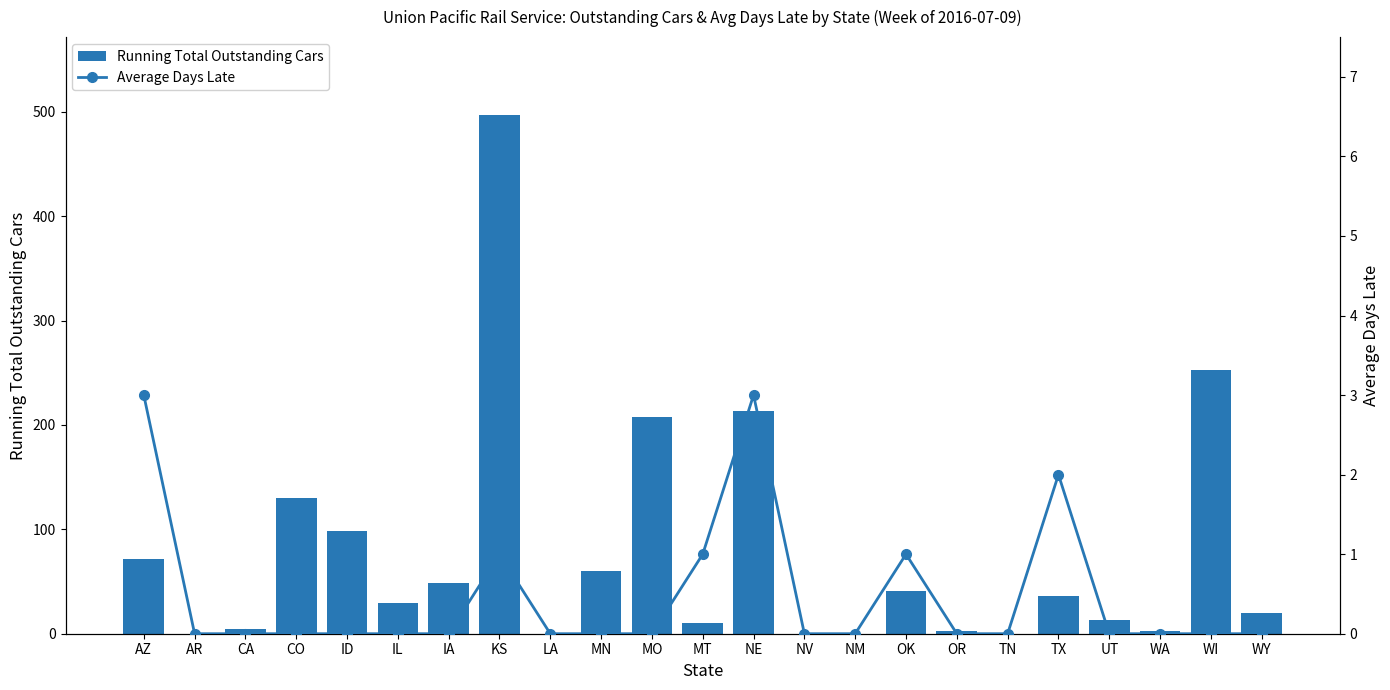

The Running Total Outstanding Cars series shows 87 at MN. True or false?

False